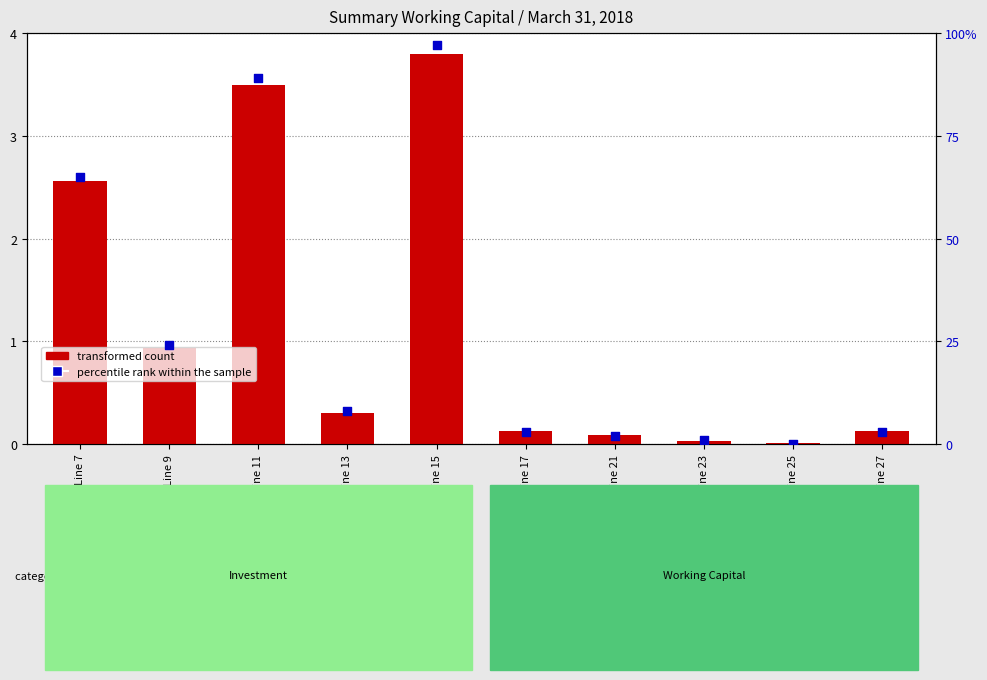

Which series contains the lowest Y value?

percentile rank within the sample